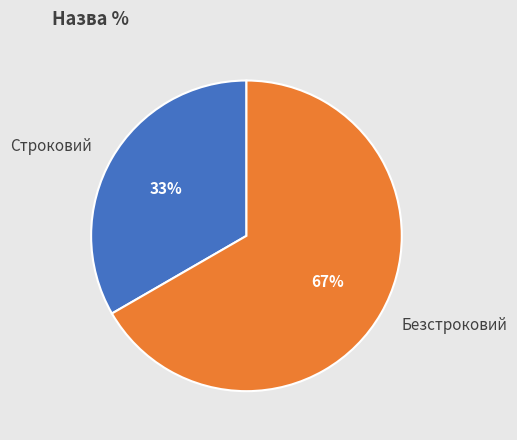

What is the largest slice in the pie chart?

Безстроковий